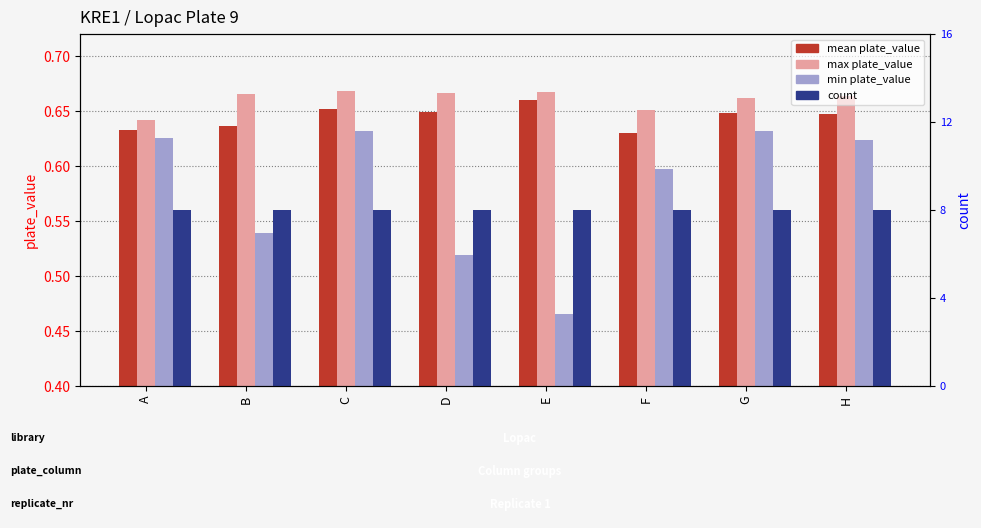

At E, list the series in order from smallest to largest.

min plate_value, mean plate_value, max plate_value, count